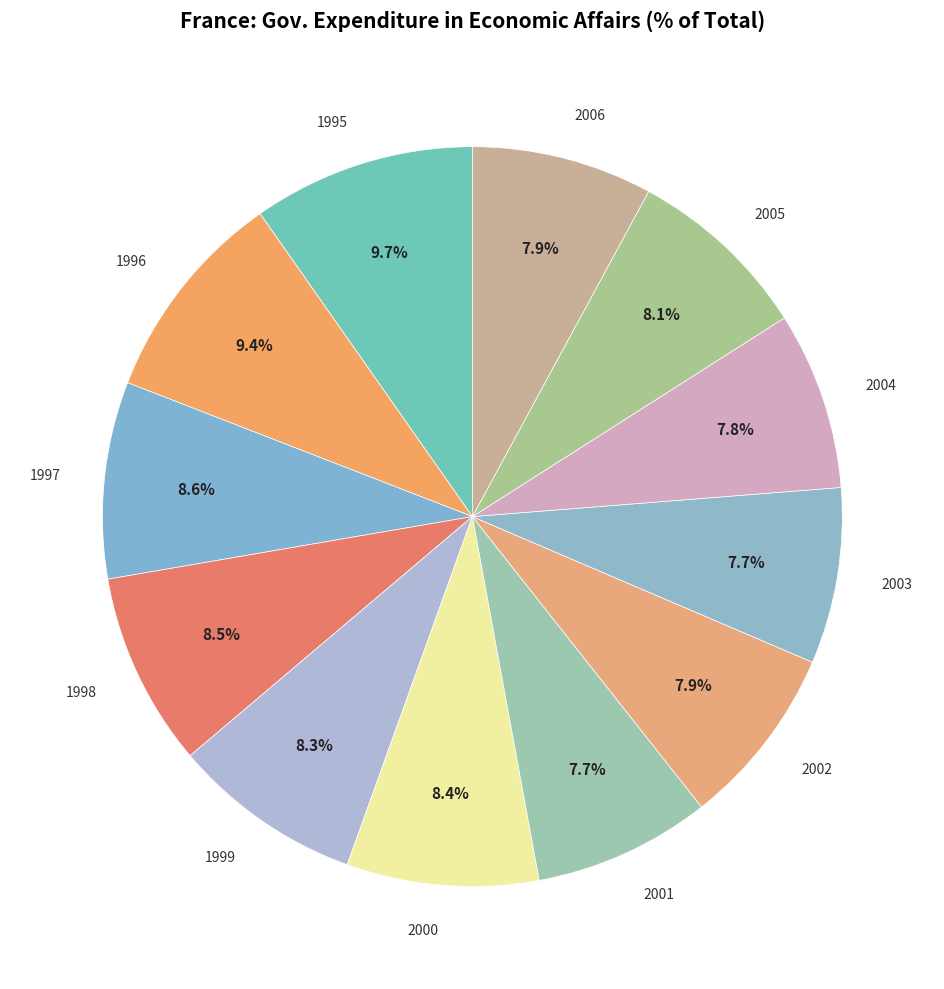

What percentage is NOT represented by 2004?

92.2%